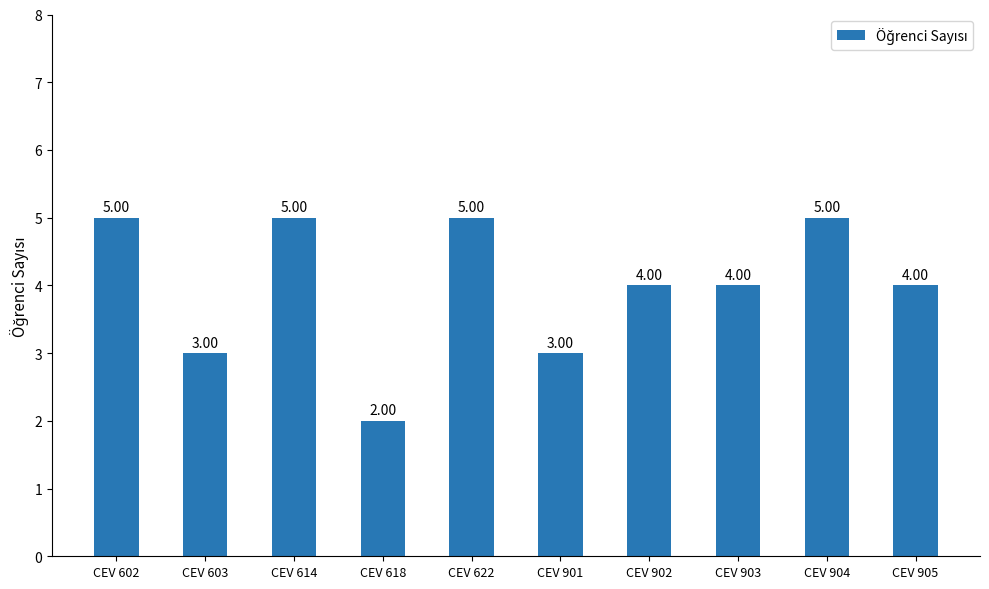

What is the sum of all values?

40